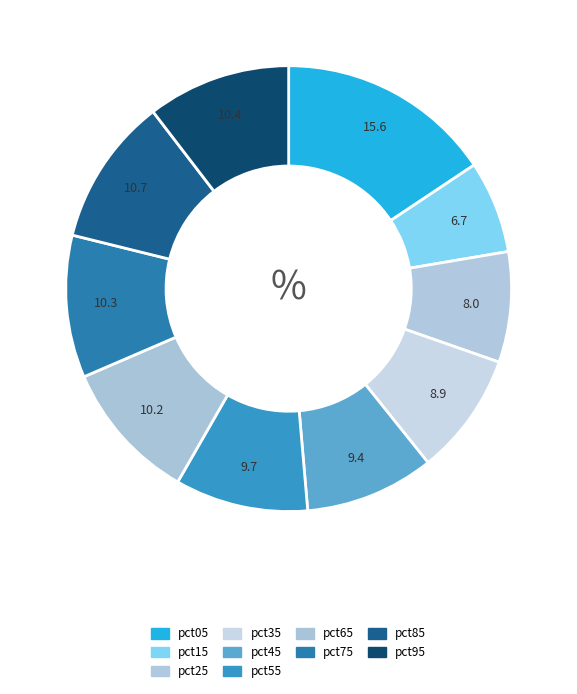

Is it true that pct35 is 1% of the pie?

False